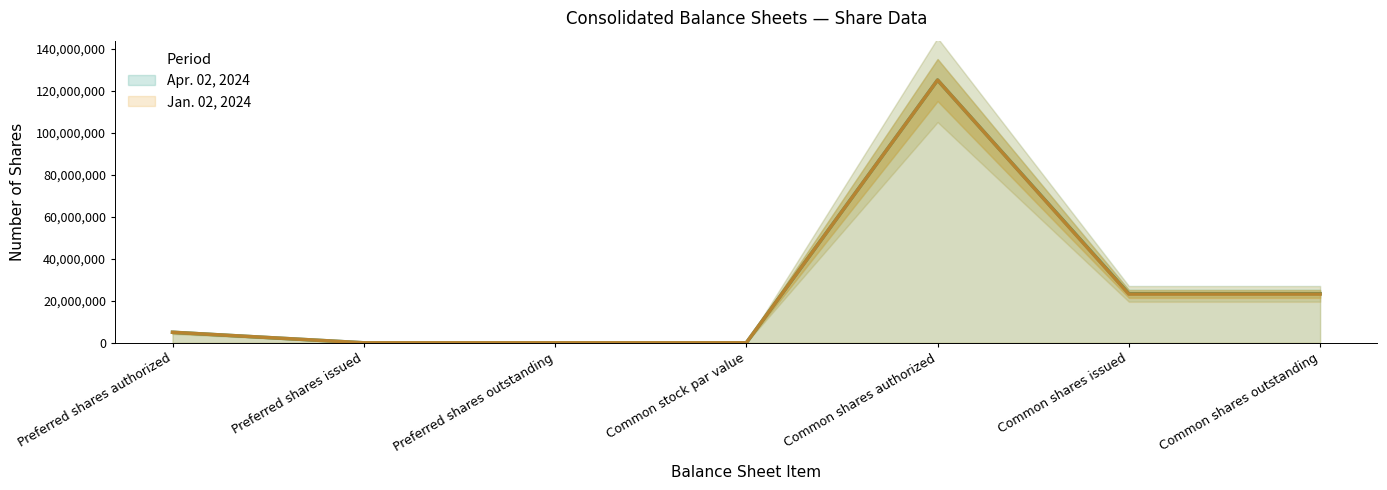

Where is Apr. 02, 2024 nearest to the value 62500000?

Common shares issued